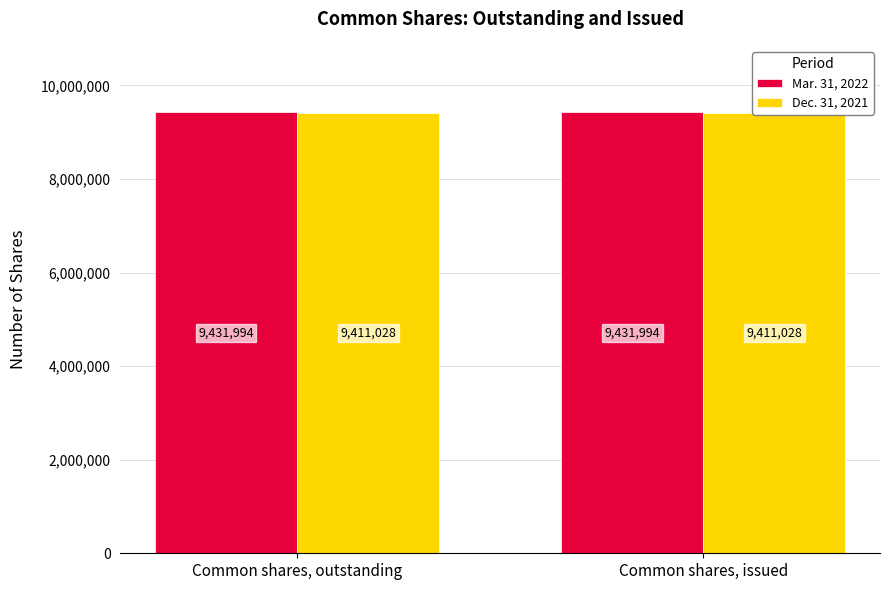

What is the sum of the Mar. 31, 2022 values at Common shares, outstanding and Common shares, issued?

18863988